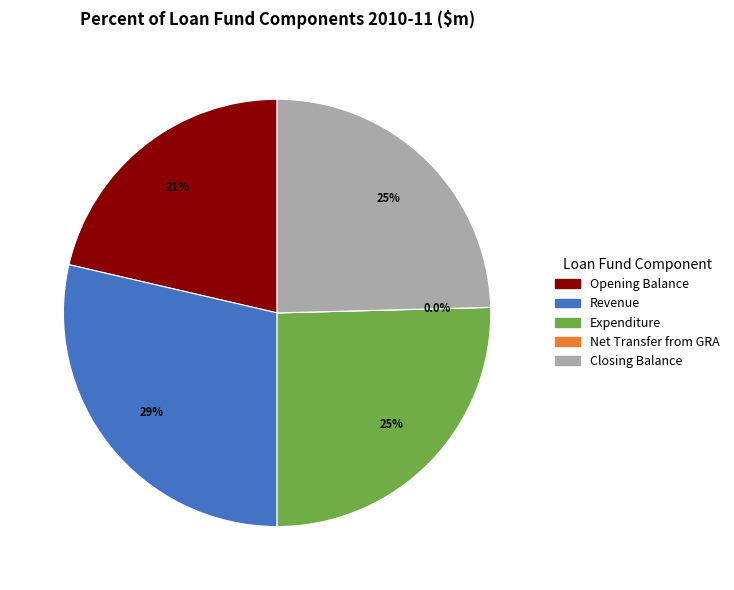

True or false: Net Transfer from GRA accounts for 0% of the total.

True